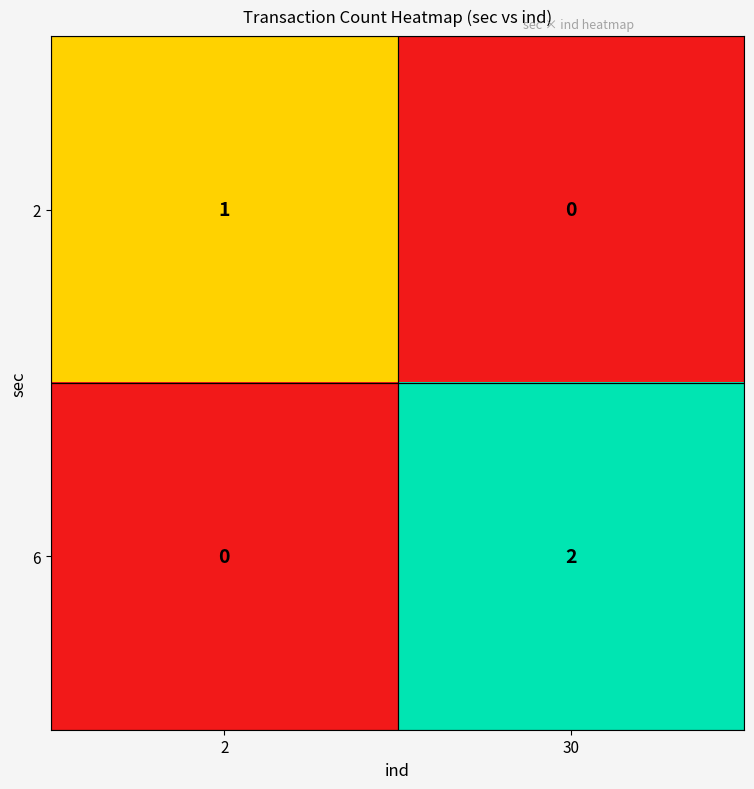

At which category is the sum across all series the highest?

30